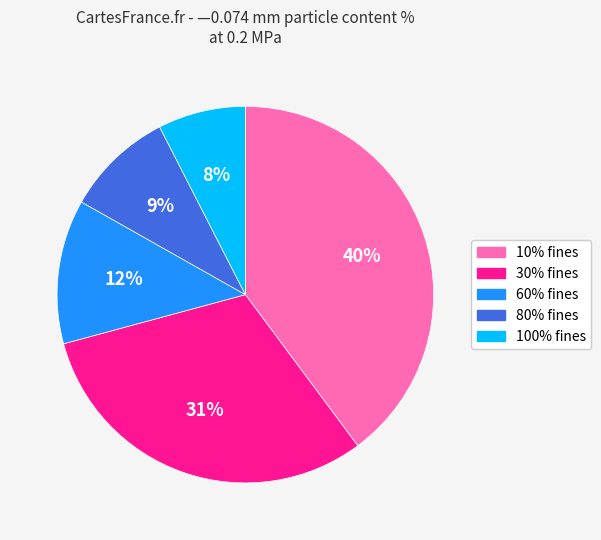

To the nearest percent, what is the difference between the largest and smallest slice percentages?

32%